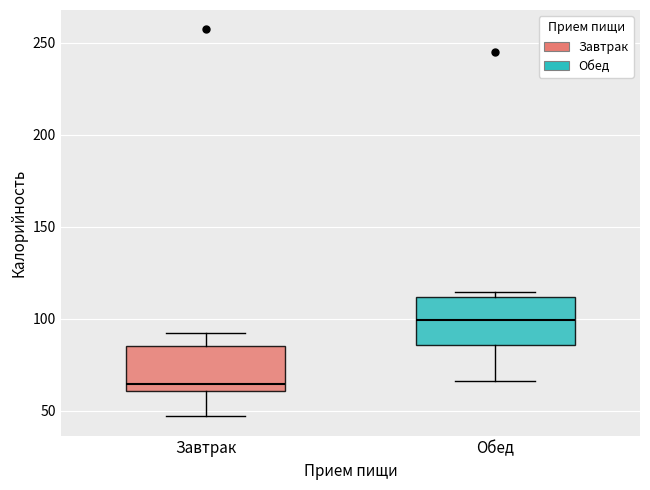

Reading left to right, read every box against the y-axis: the position of its median line, the range the box covers, and the ends of its whiskers. The values are not printed on the chart, so give them approximately, as read against the axis.

Завтрак: median 65, box 60 to 85, whiskers 45 to 90
Обед: median 100, box 85 to 110, whiskers 65 to 115